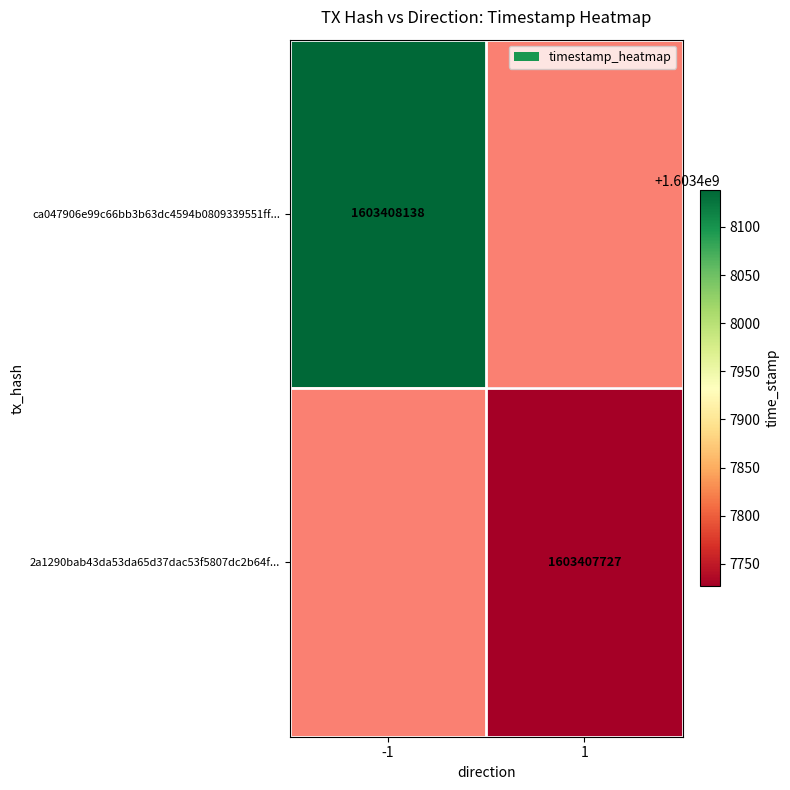

Reading left to right, list all the values displayed in this chart.

ca047906e99c66bb3b63dc4594b0809339551ff: -1	1603408138
2a1290bab43da53da65d37dac53f5807dc2b64f: 1	1603407727